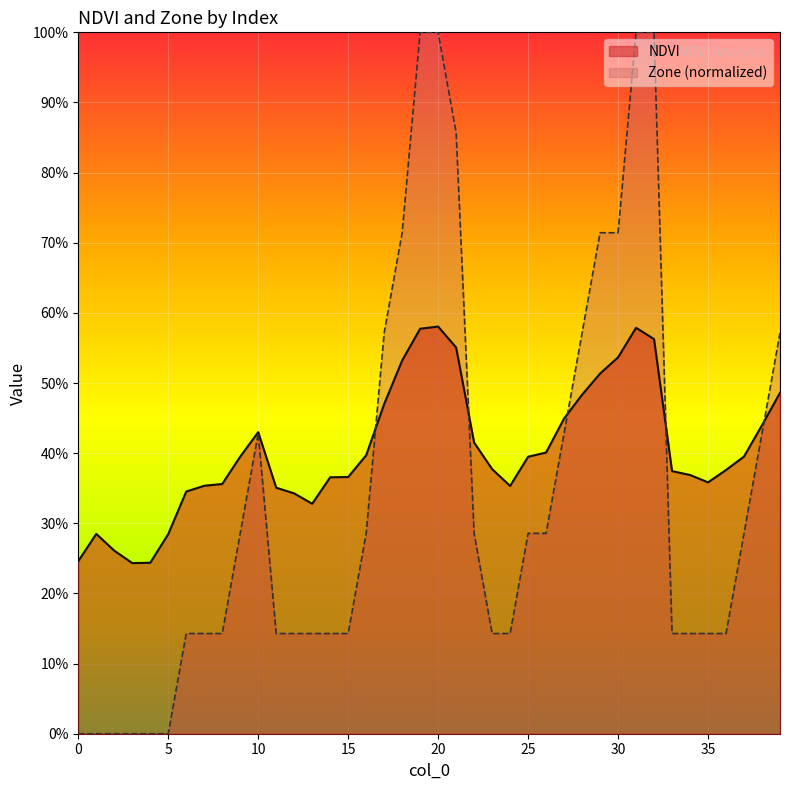

Where do NDVI and Zone first cross each other?

16 and 17